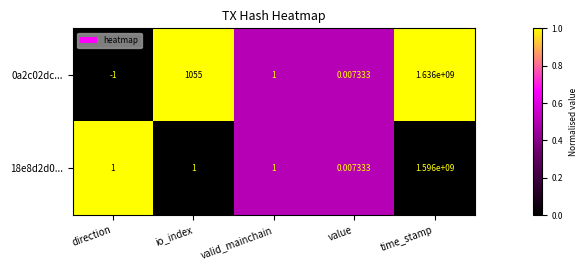

Is the value of 18e8d2d0... at value greater than the value of 0a2c02dc... at direction?

Yes